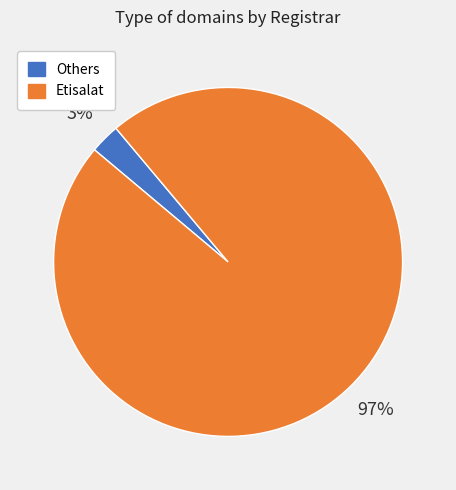

Between Etisalat and Others, which is larger?

Etisalat